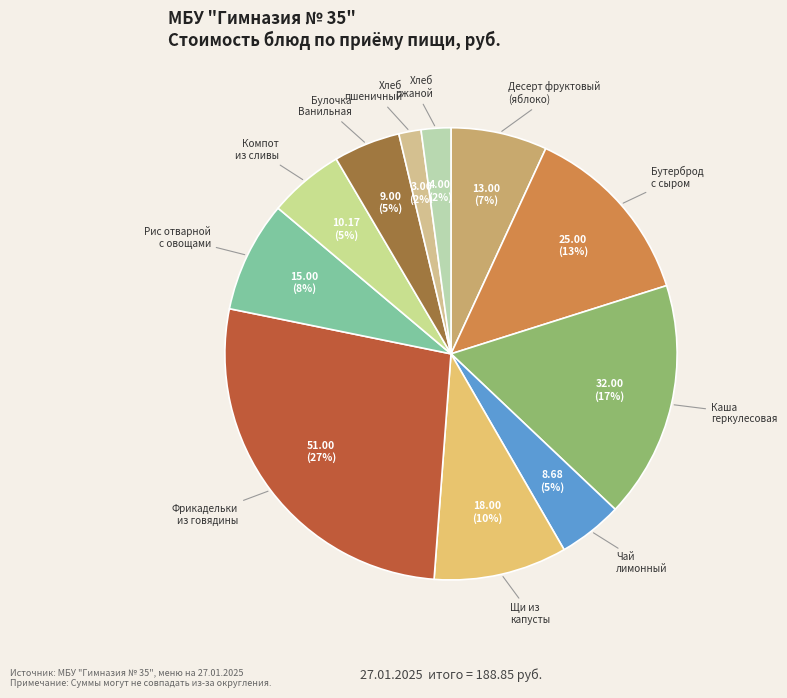

Count the number of slices in the pie.

11